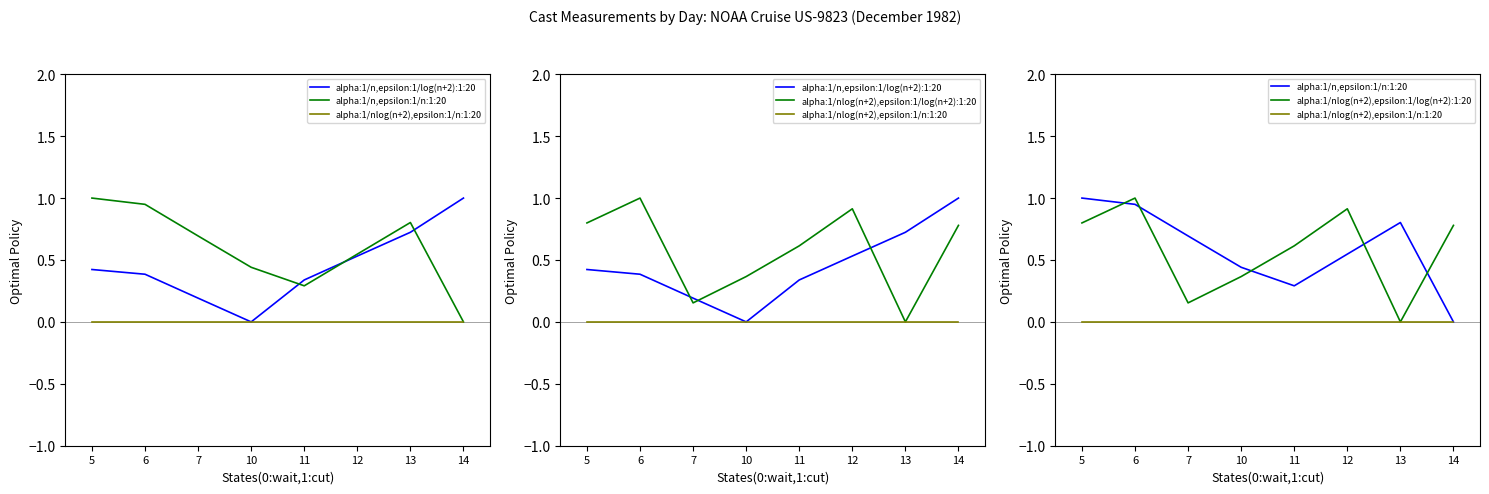

What value does the alpha:1/nlog(n+2),epsilon:1/log(n+2):1:20 series have at 12?

0.9